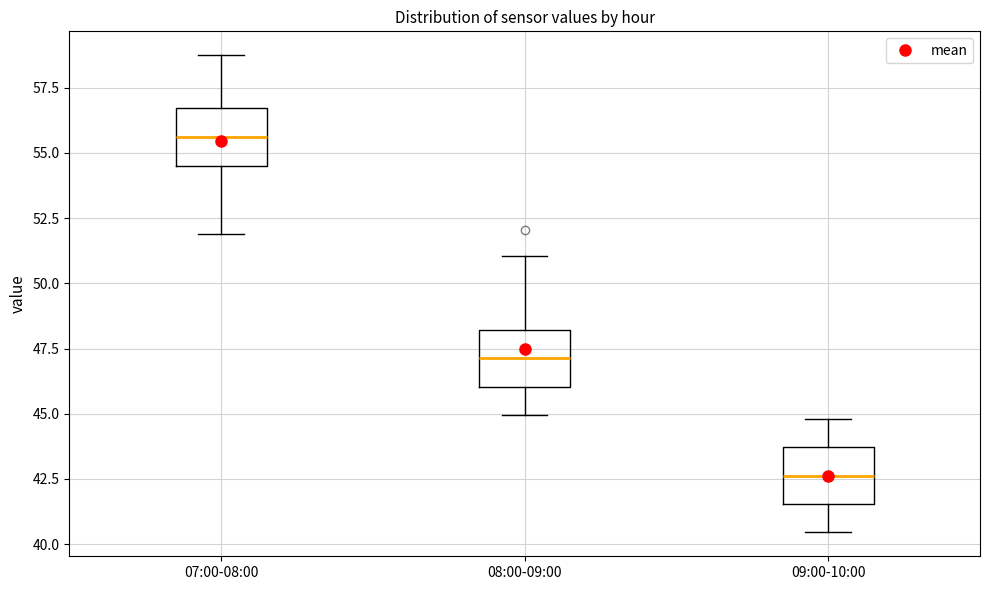

Reading left to right, read every box against the y-axis: the position of its median line, the range the box covers, and the ends of its whiskers. The values are not printed on the chart, so give them approximately, as read against the axis.

07:00-08:00: median 55.5, box 54.5 to 56.5, whiskers 52.0 to 59.0
08:00-09:00: median 47.0, box 46.0 to 48.0, whiskers 45.0 to 51.0
09:00-10:00: median 42.5, box 41.5 to 43.5, whiskers 40.5 to 45.0